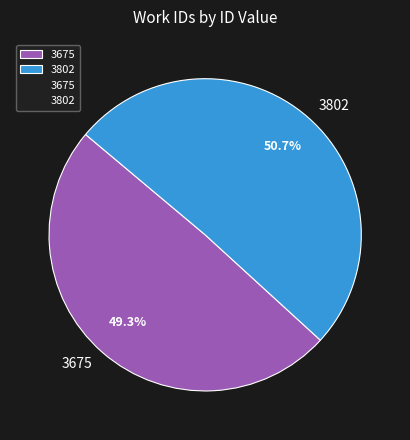

How many slices are in this pie chart?

2